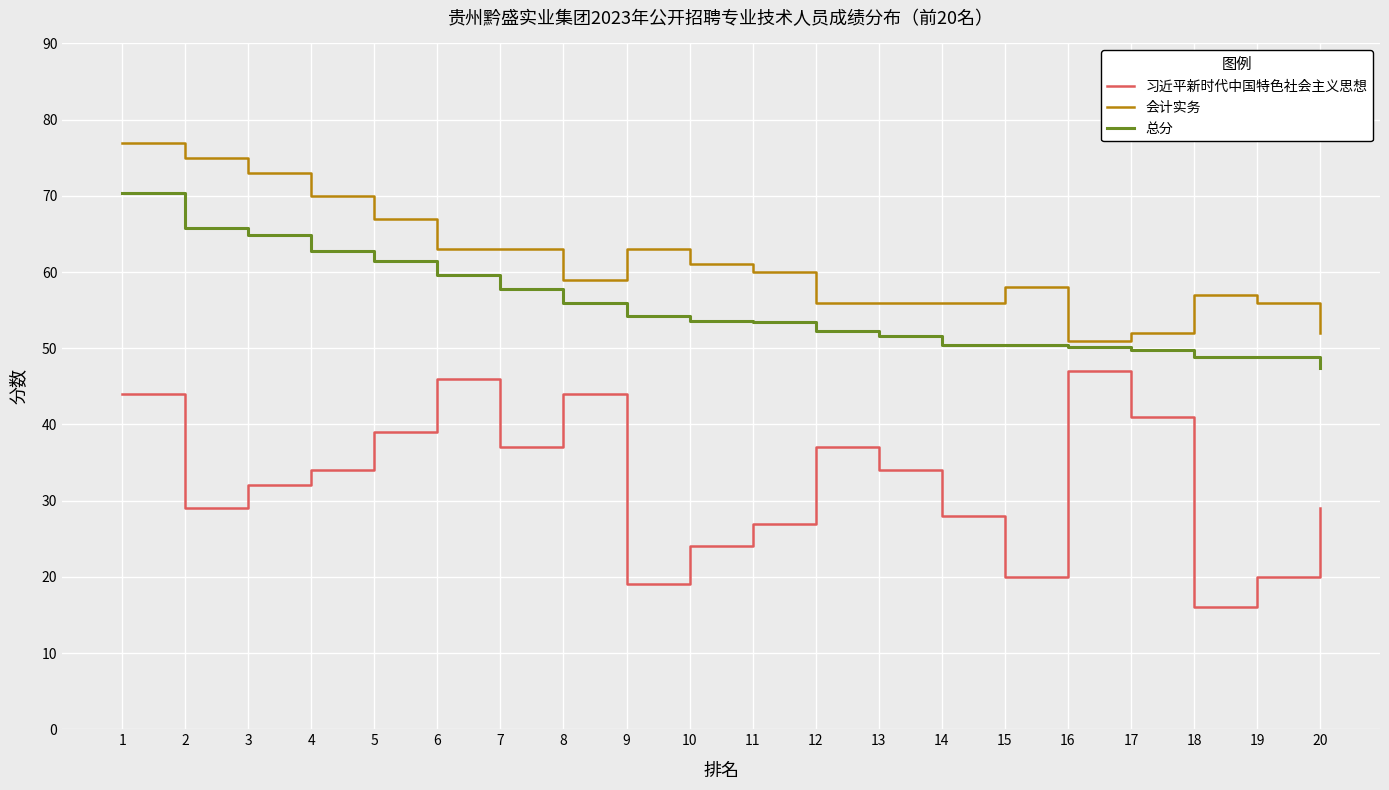

True or false: 习近平新时代中国特色社会主义思想 and 总分 intersect in this chart.

False